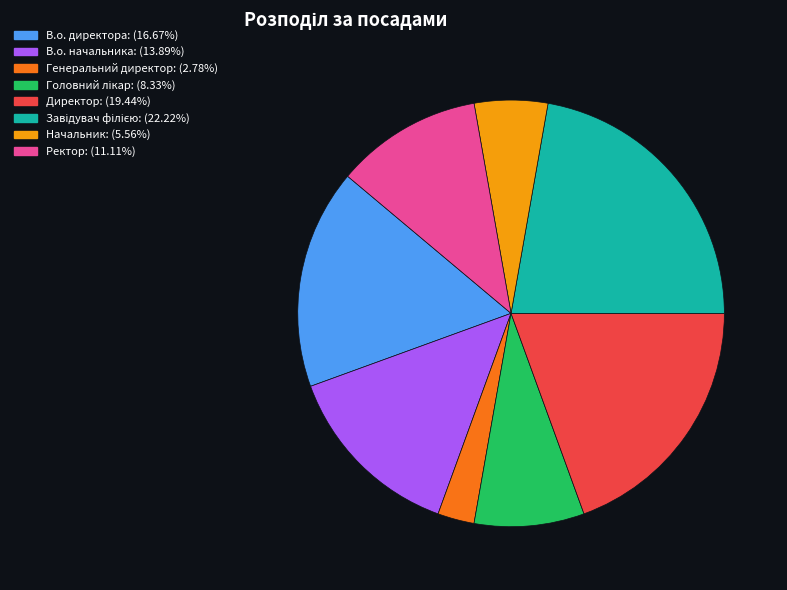

Does Начальник: (5.56%) represent more than half of the total?

No